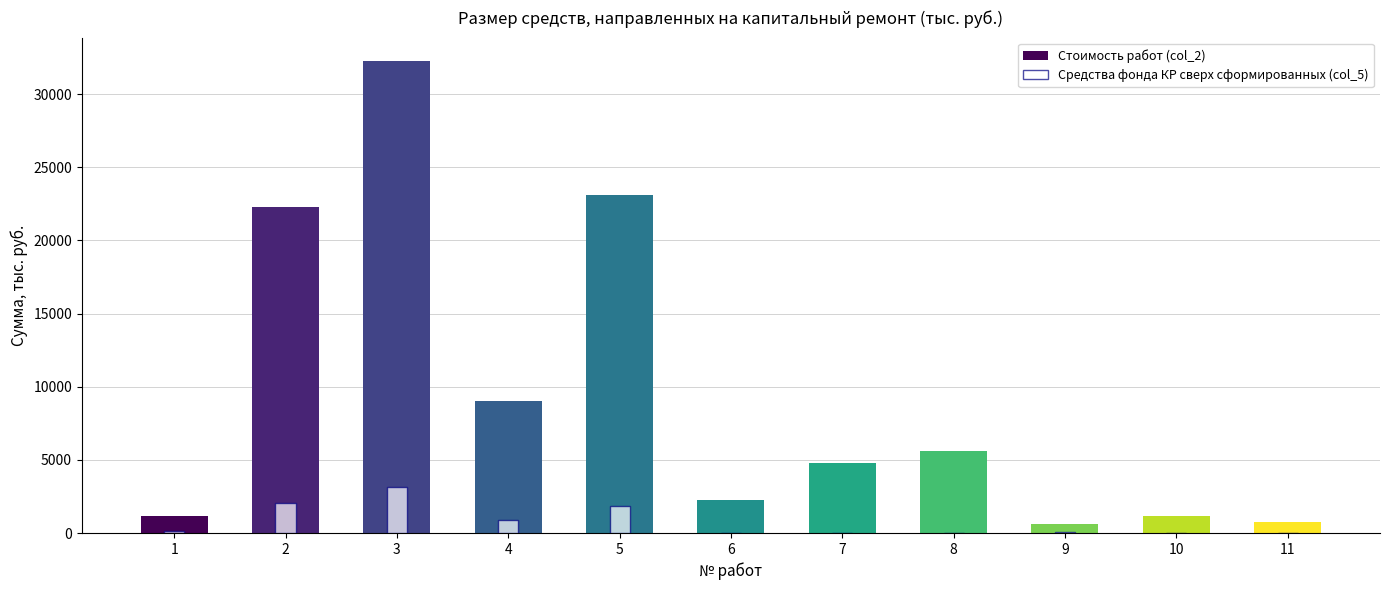

At which category does the chart reach its peak across all series?

3